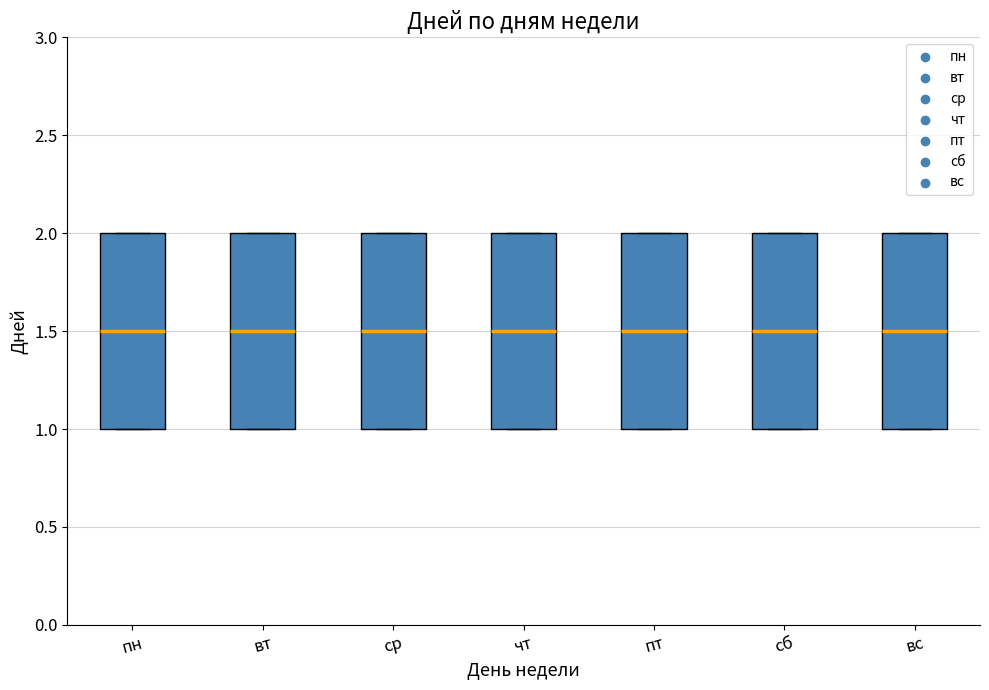

Reading left to right, read every box against the y-axis: the position of its median line, the range the box covers, and the ends of its whiskers. The values are not printed on the chart, so give them approximately, as read against the axis.

пн: median 1.5, box 1.0 to 2.0, whiskers 1.0 to 2.0
вт: median 1.5, box 1.0 to 2.0, whiskers 1.0 to 2.0
ср: median 1.5, box 1.0 to 2.0, whiskers 1.0 to 2.0
чт: median 1.5, box 1.0 to 2.0, whiskers 1.0 to 2.0
пт: median 1.5, box 1.0 to 2.0, whiskers 1.0 to 2.0
сб: median 1.5, box 1.0 to 2.0, whiskers 1.0 to 2.0
вс: median 1.5, box 1.0 to 2.0, whiskers 1.0 to 2.0